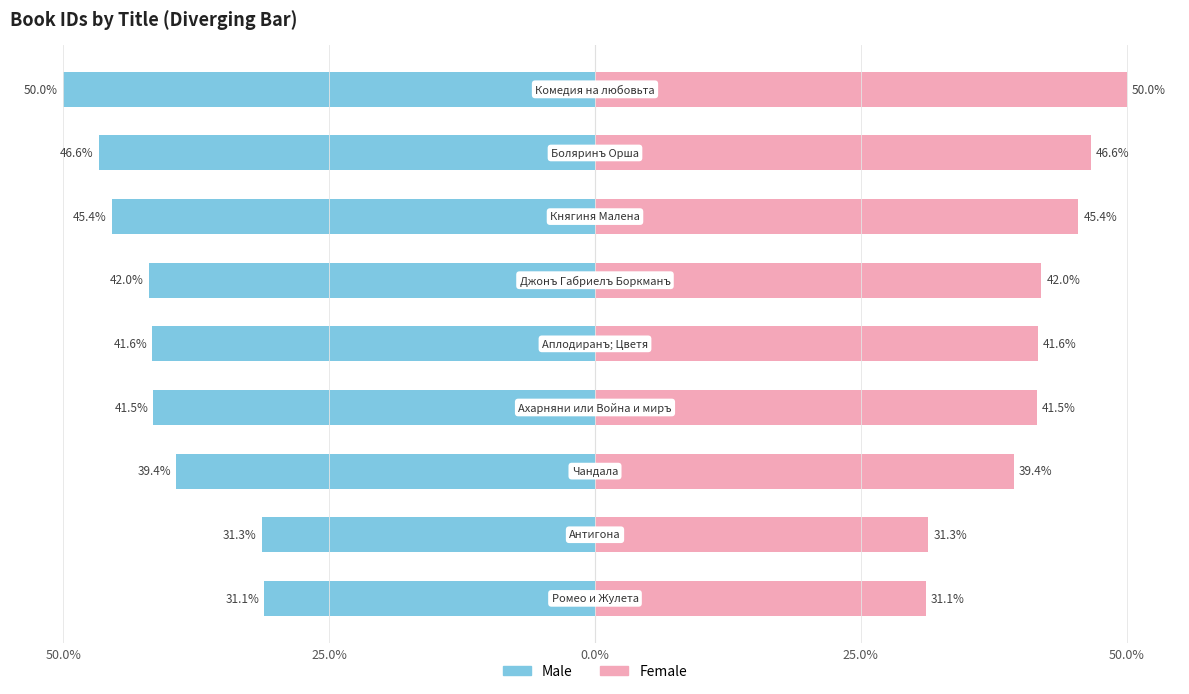

How many bars are there in each group?

2